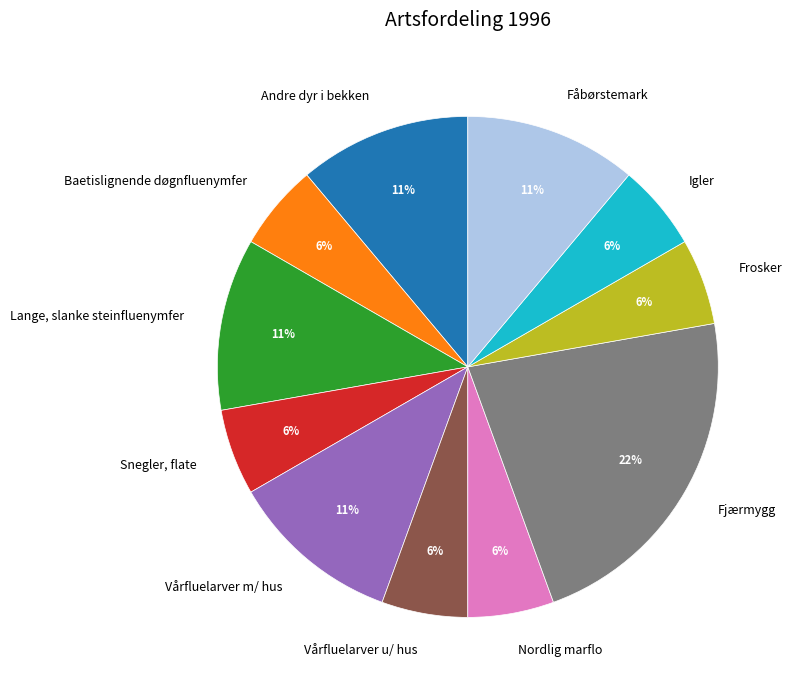

Is Fåbørstemark the majority of the pie?

No